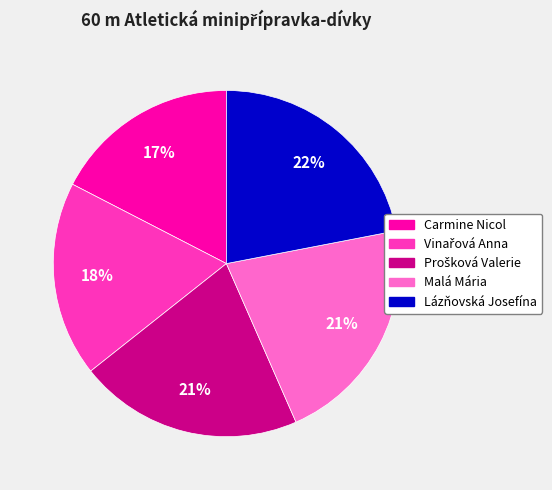

To the nearest percent, what portion does Malá Mária represent?

21%